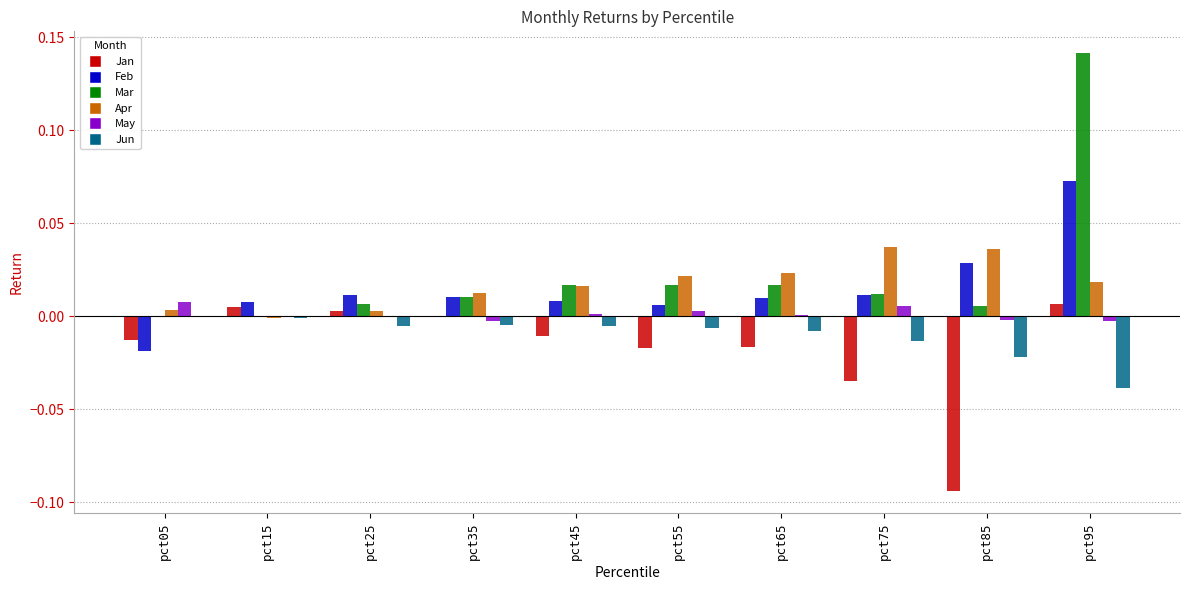

Between pct25 and pct85, which series saw the biggest shift?

Jan